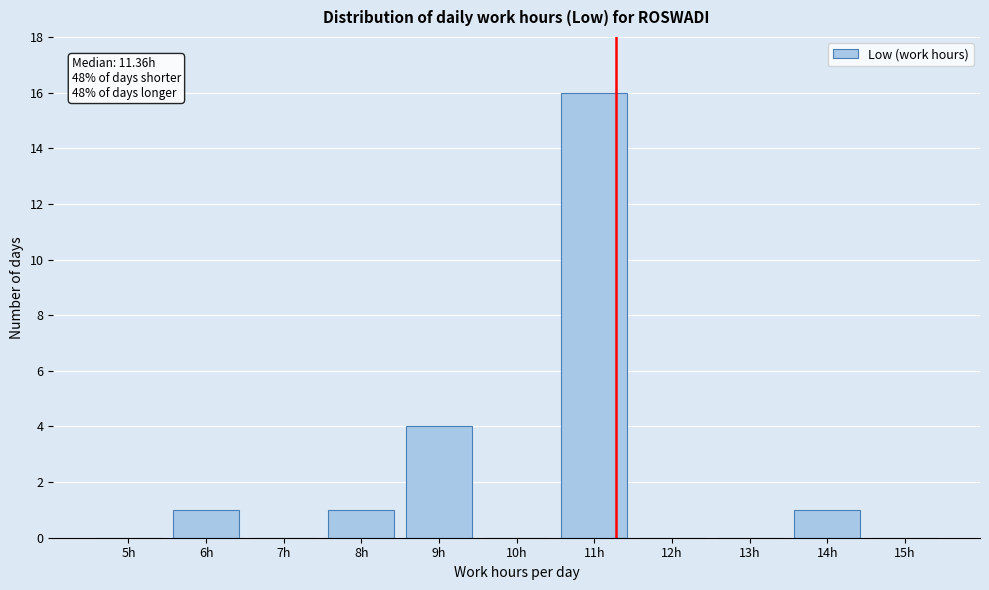

Reading left to right, list all the values displayed in this chart.

5h=0	6h=1	7h=0	8h=1	9h=4	10h=0	11h=16	12h=0	13h=0	14h=1	15h=0